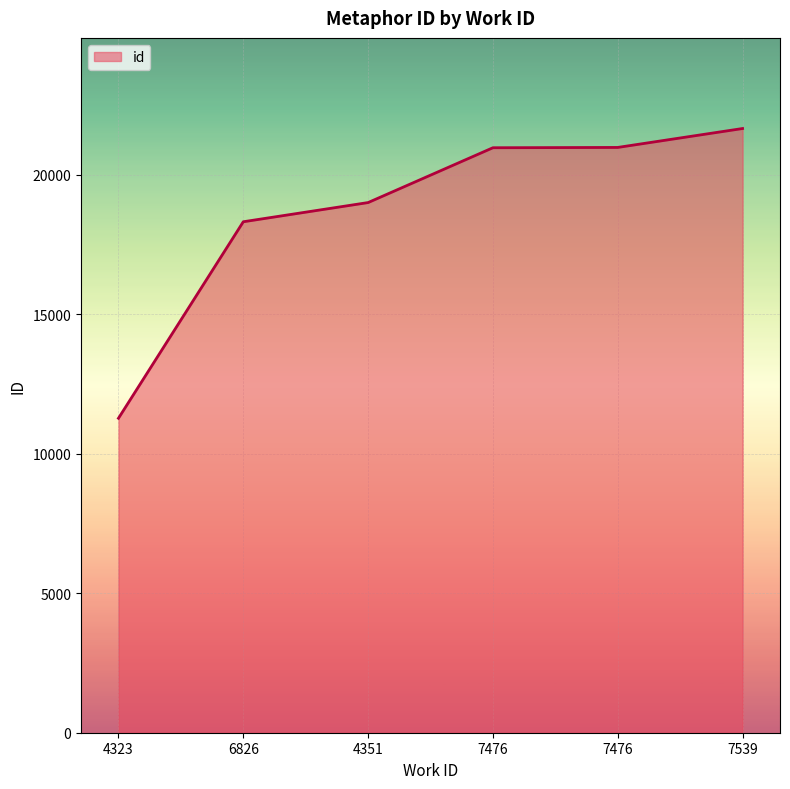

How many lines are shown in the chart?

1